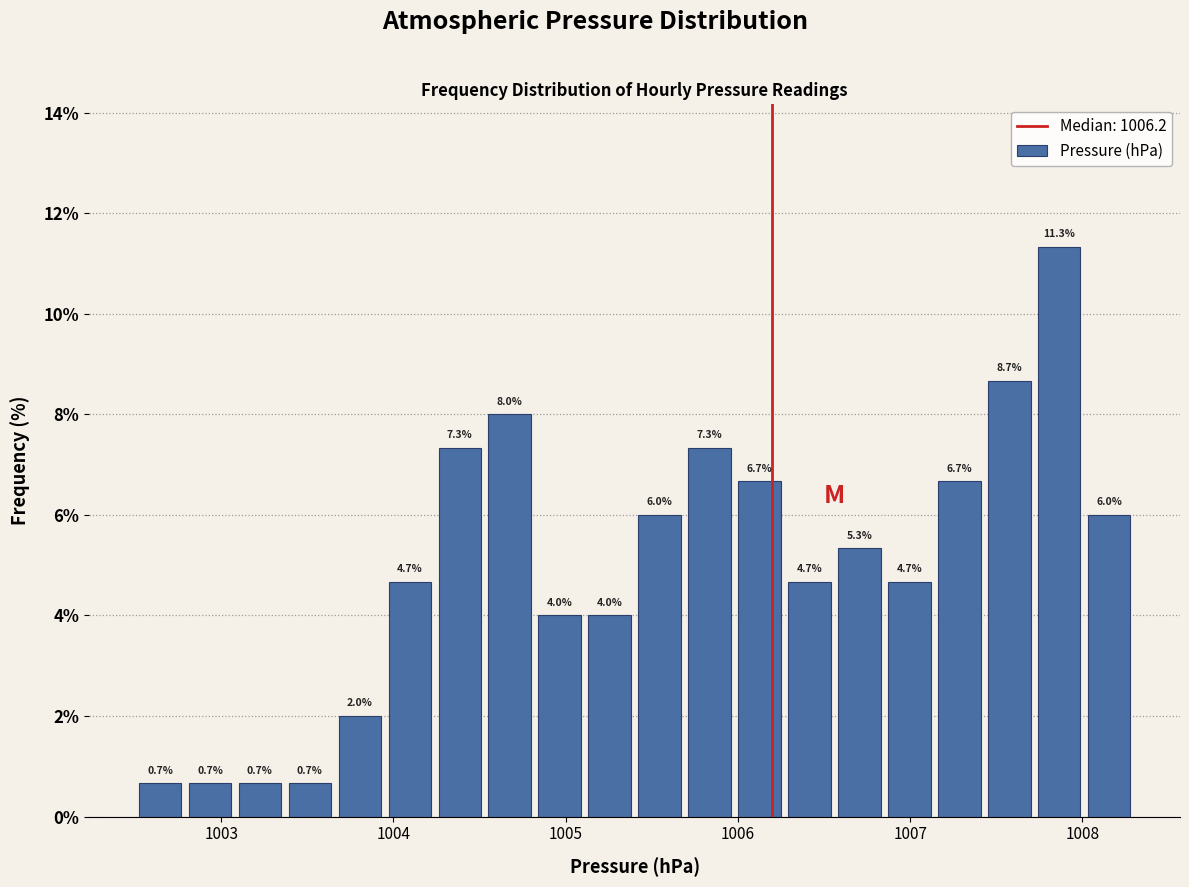

Around what value on the x-axis is the tallest bar? Give the approximate position of its centre, as read against the axis.

1007.9